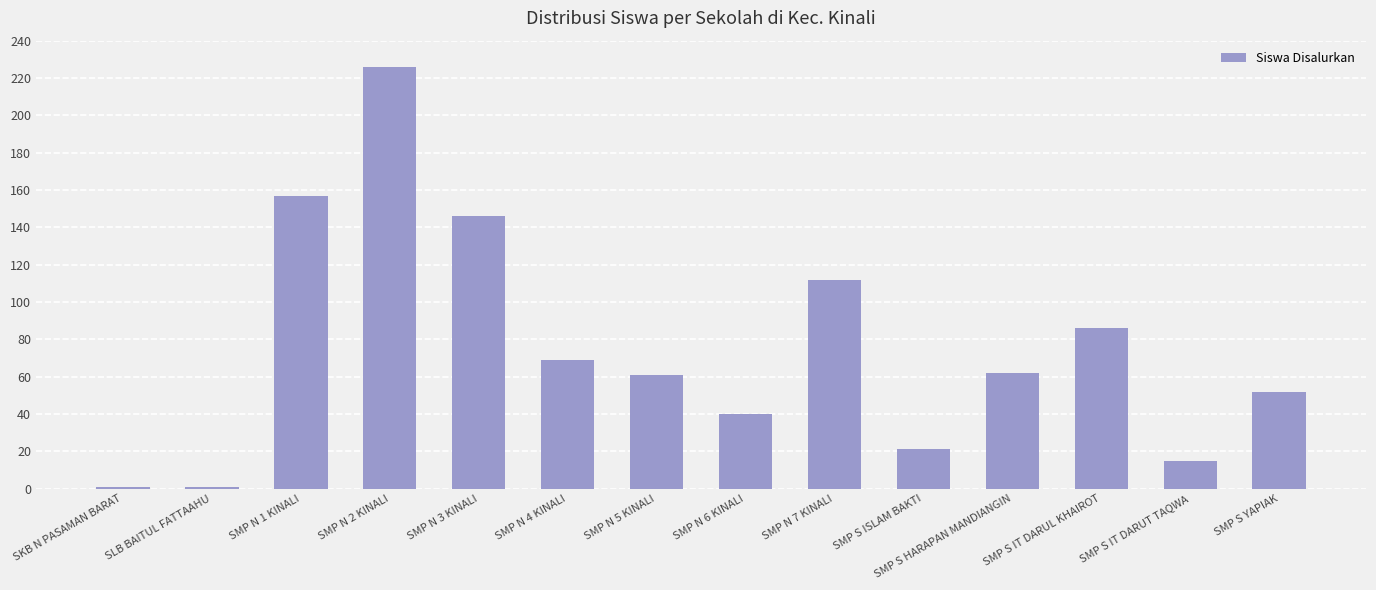

What is the change in value from SMP N 5 KINALI to SMP N 7 KINALI?

+51